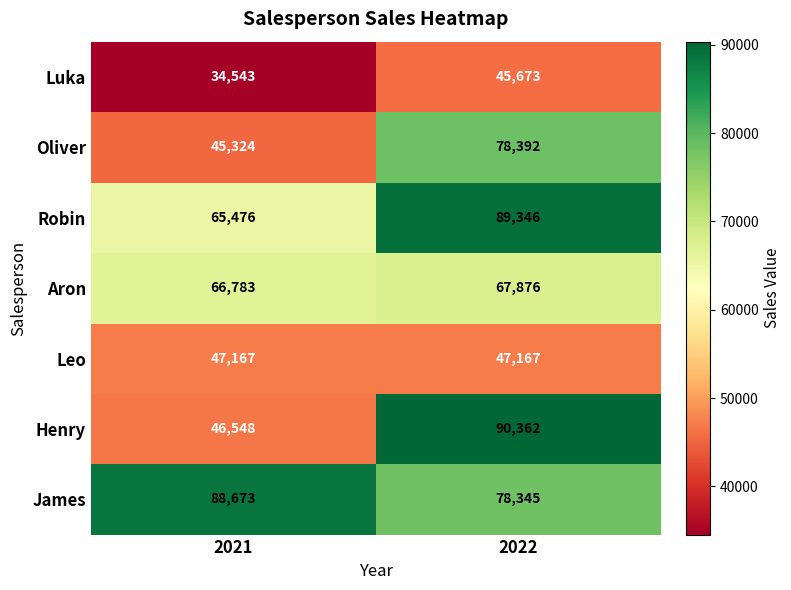

True or false: Oliver has a value of 65724 at 2021.

False